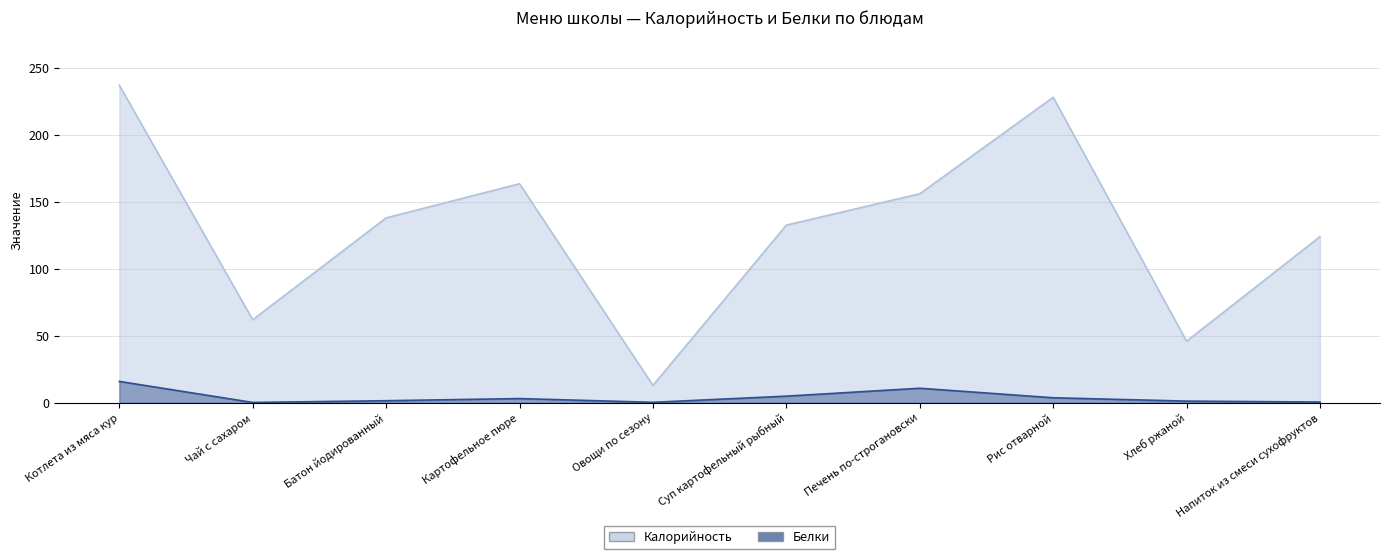

At which label is Калорийность closest to 125?

Напиток из смеси сухофруктов